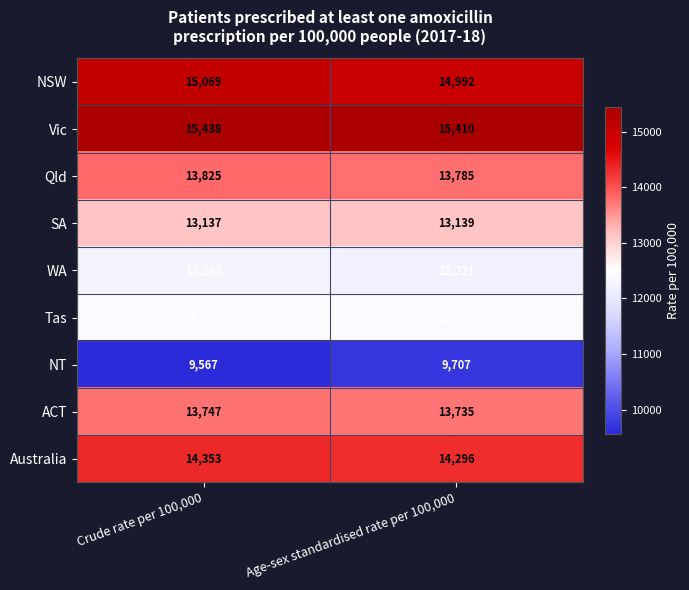

What is the difference between the highest and lowest values at Crude rate per 100,000?

5871